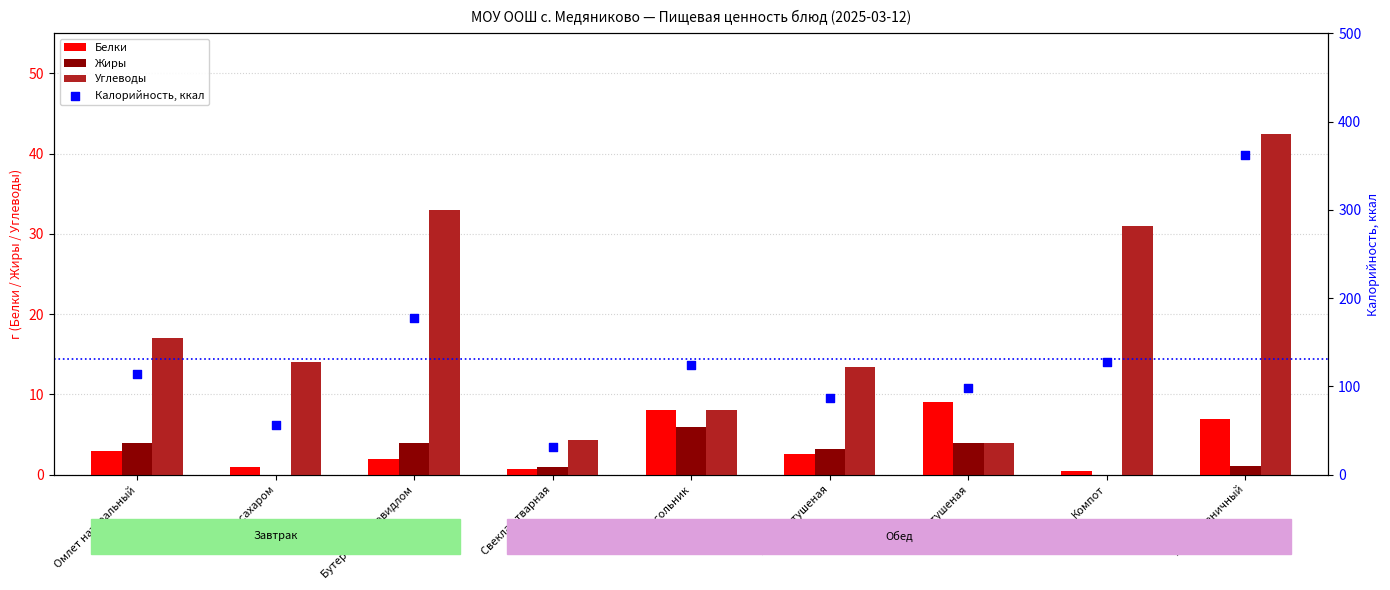

Which series reaches the maximum Y coordinate?

Калорийность, ккал